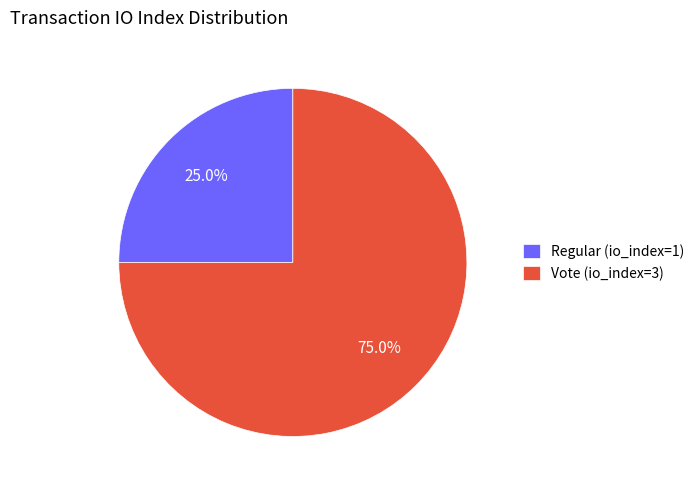

How many segments does this pie chart have?

2